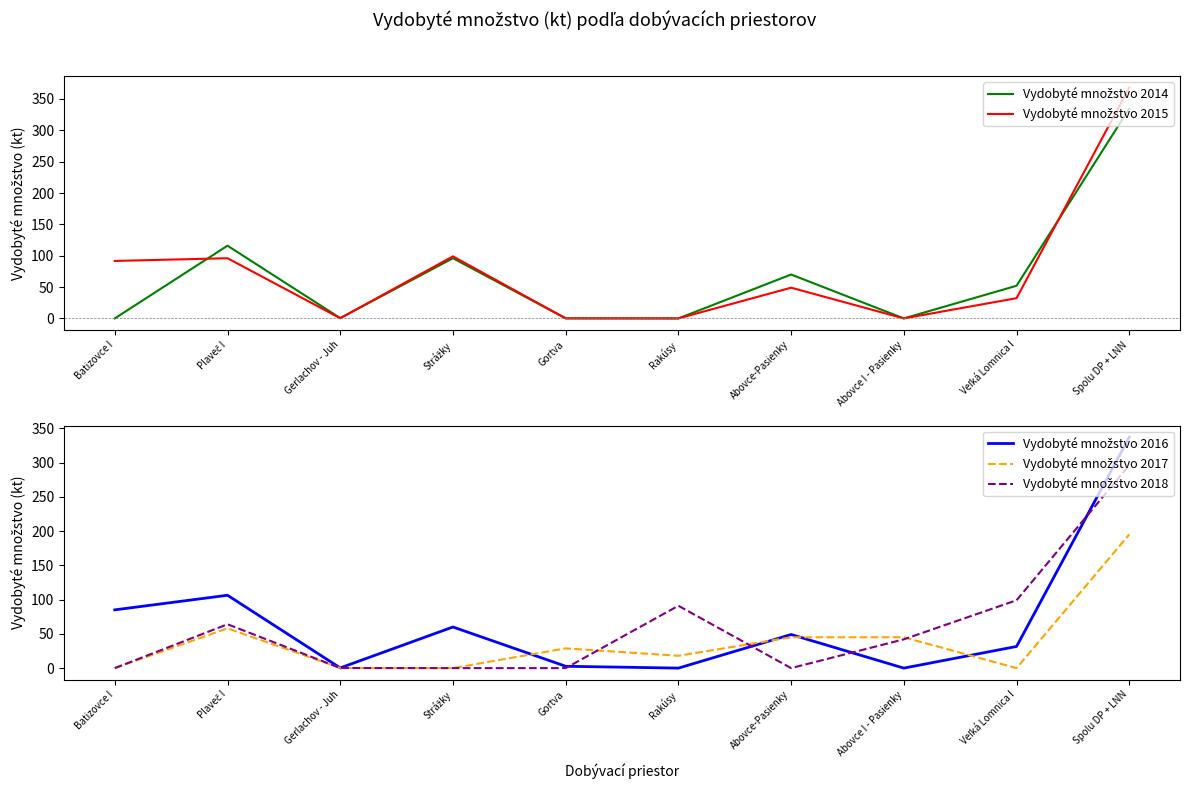

What is the difference between the second highest and minimum values in the Vydobyté množstvo 2014 series?

116.0